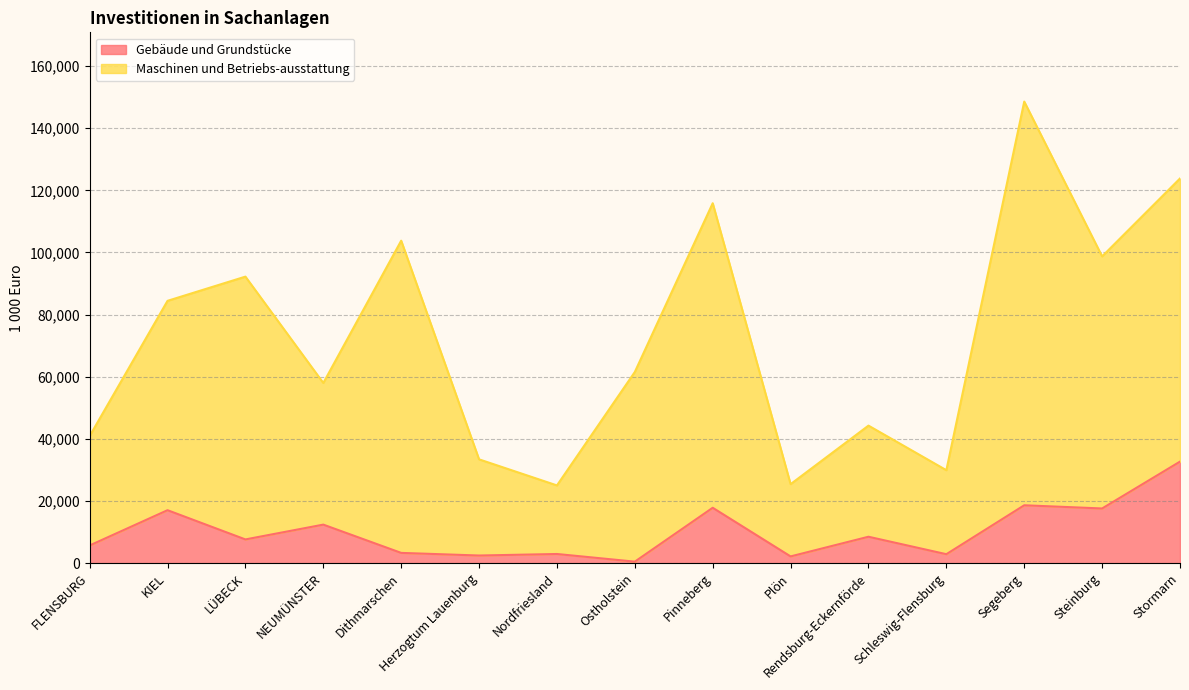

How many interior local peaks does the Maschinen und Betriebs-ausstattung series have?

5